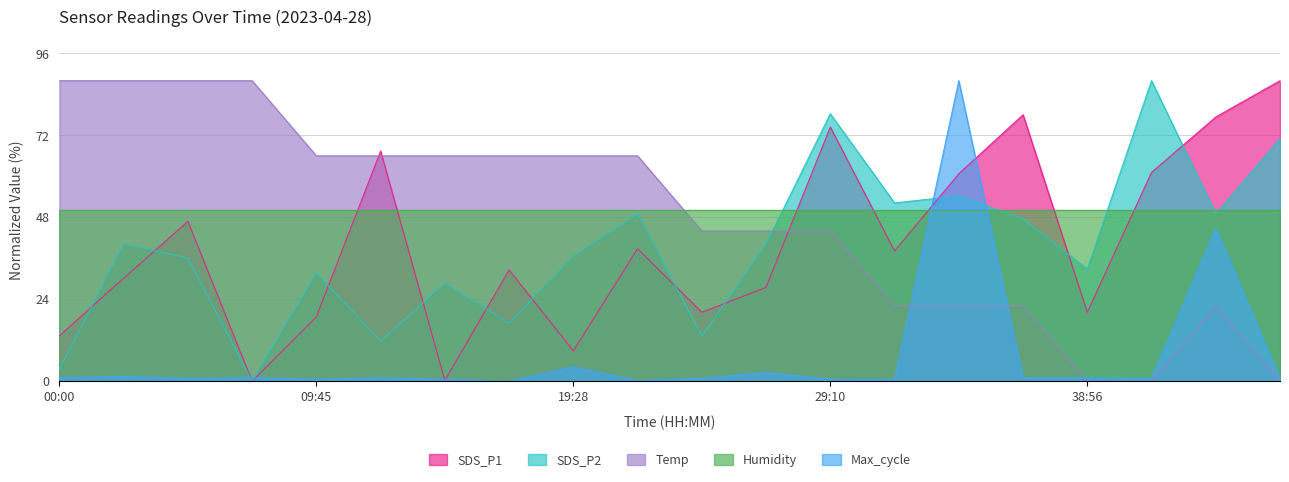

True or false: SDS_P2 and SDS_P1 intersect in this chart.

True